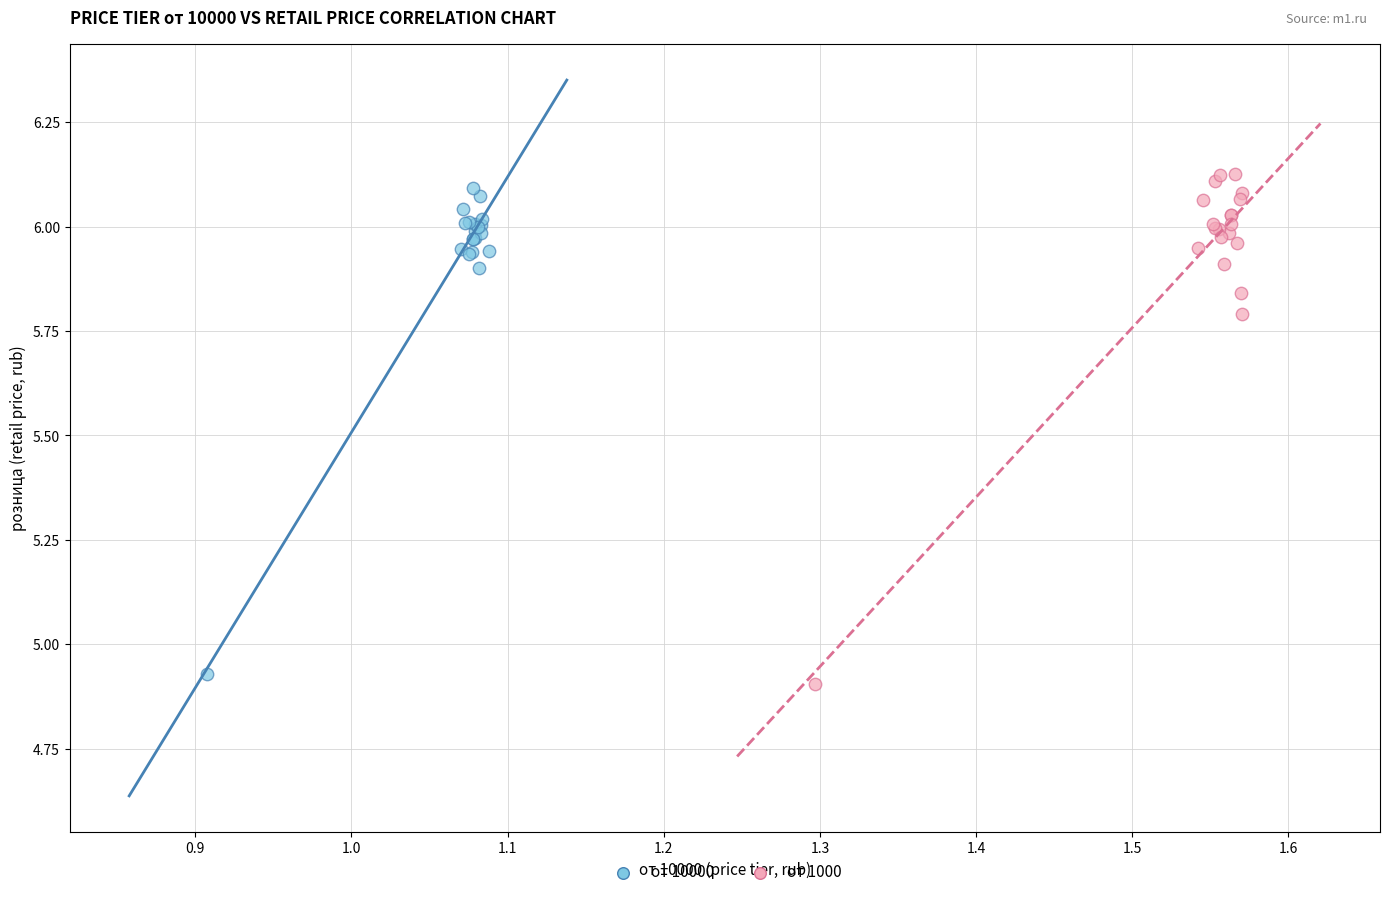

What are all the series names shown in the legend?

от 10000, от 1000